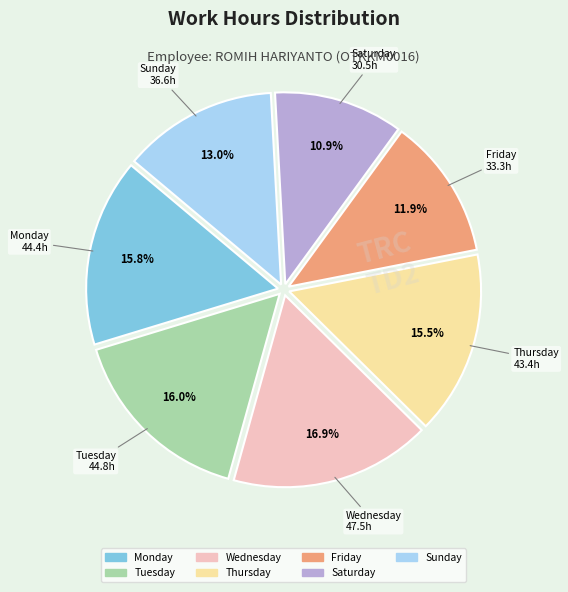

To the nearest percent, what is the difference between the largest and smallest slice percentages?

6%